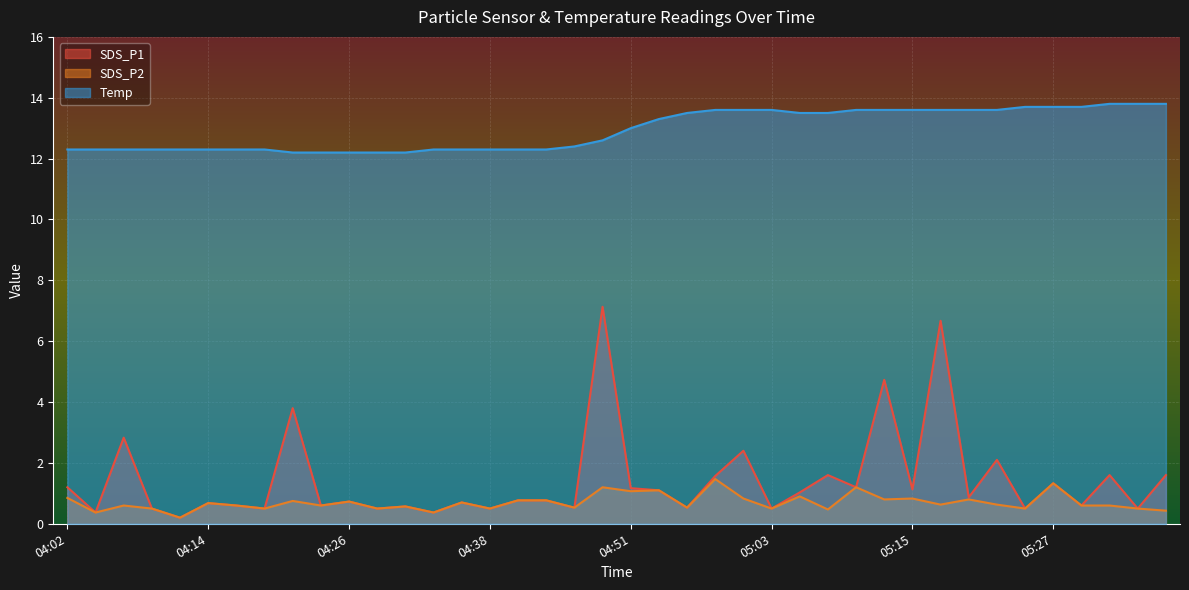

What is the average value of the SDS_P2 series?

0.7